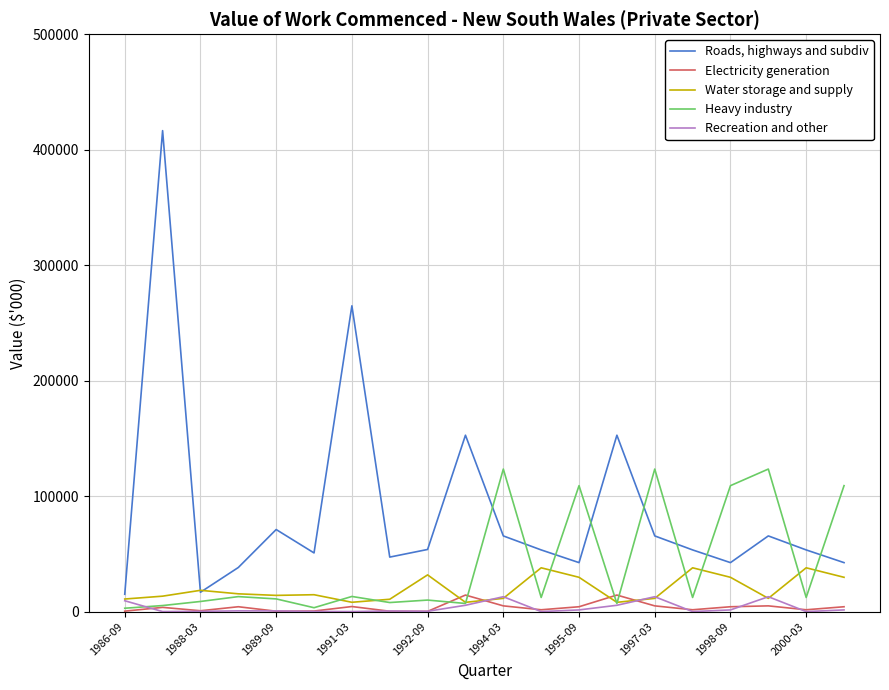

Which series has the widest spread of values?

Roads, highways and subdiv